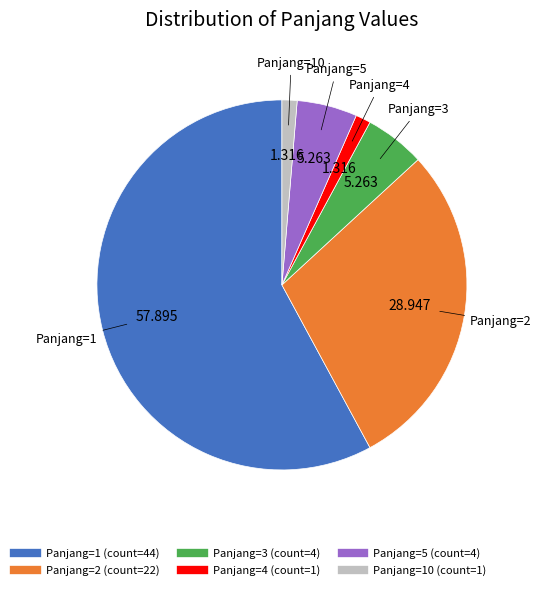

Is there a majority slice in this chart?

Yes